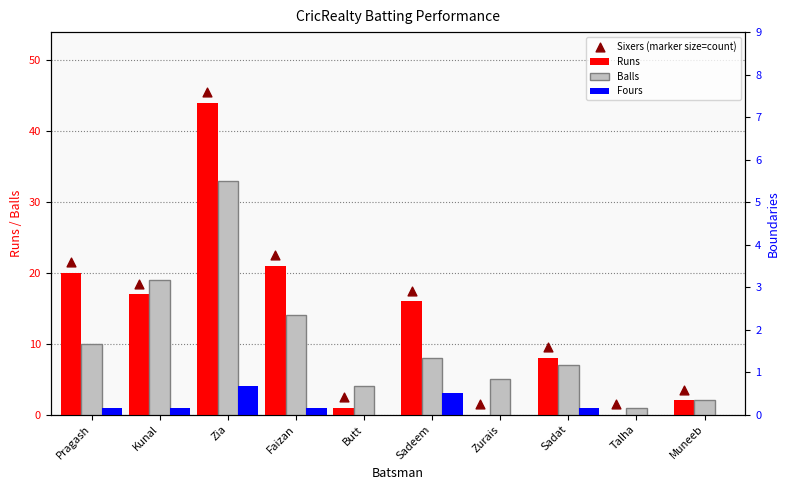

At how many categories does at least one series exceed 33?

1